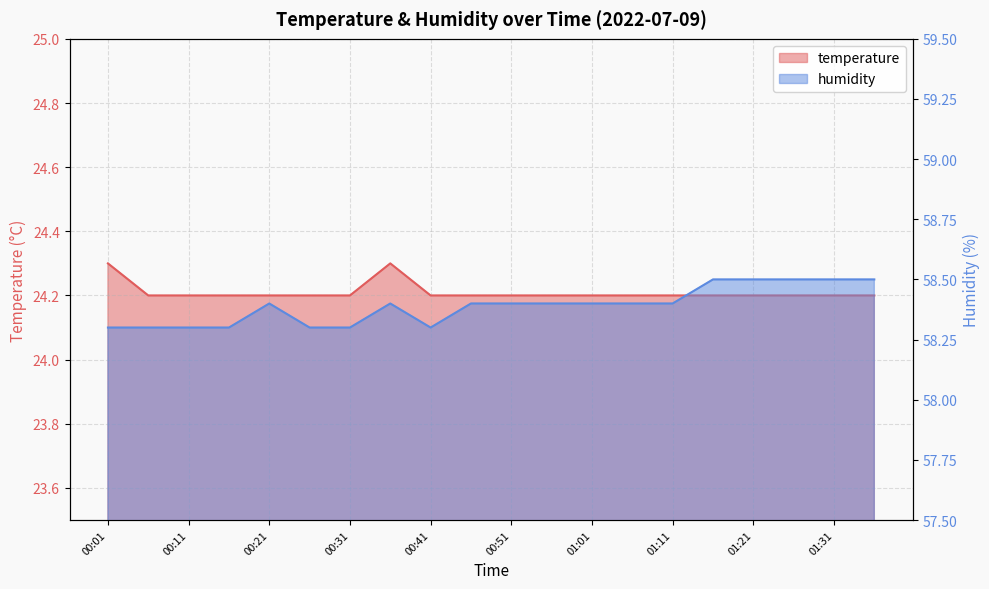

What value does the humidity series have at 01:31?

58.5